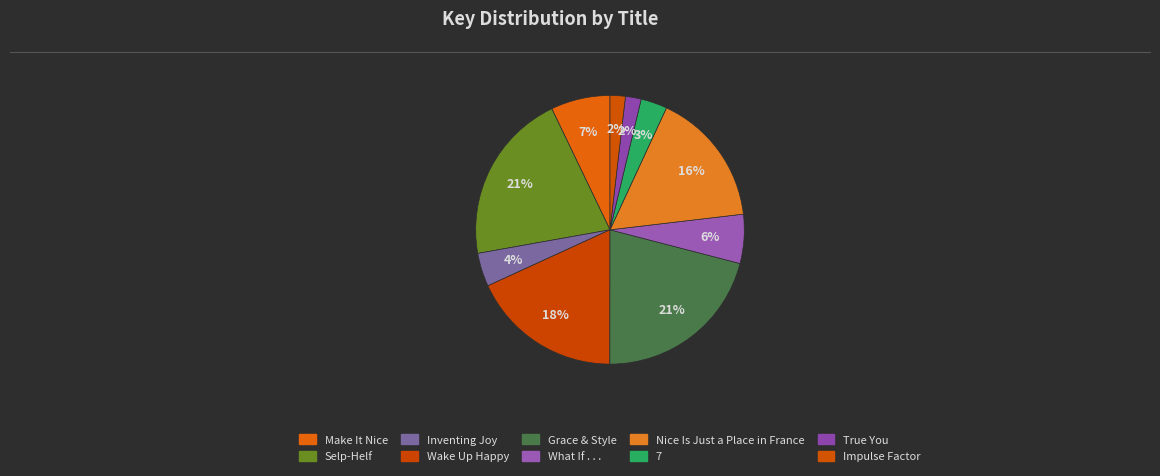

Approximately how many times larger is the value at Grace & Style compared to Wake Up Happy?

1.2